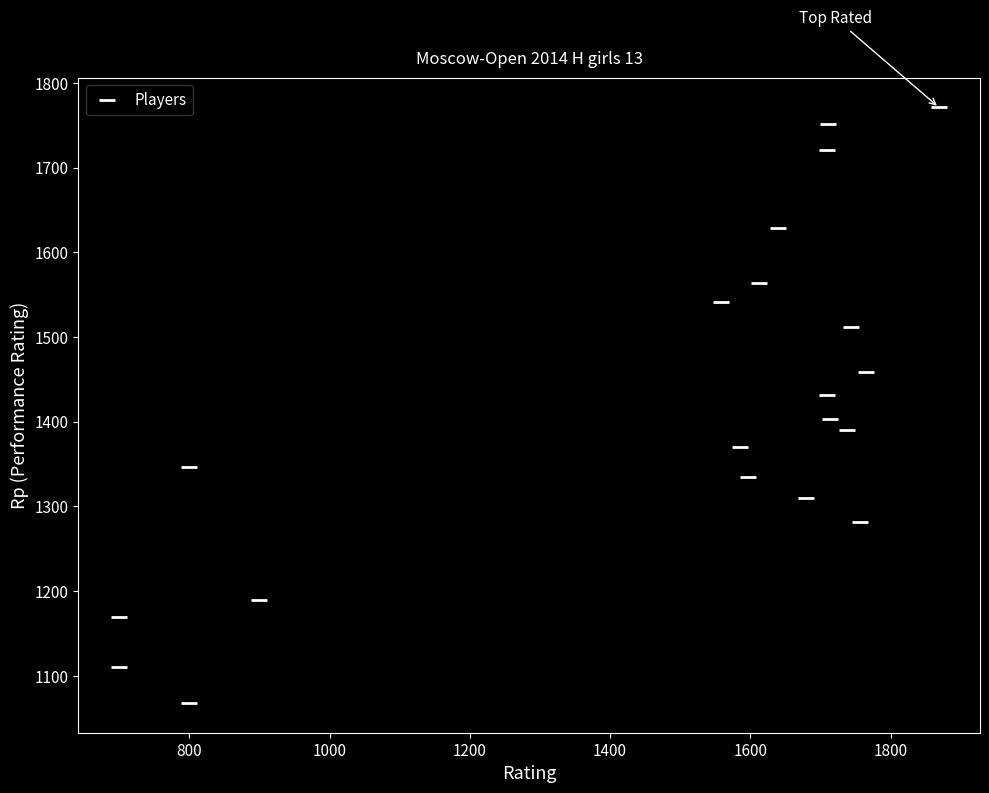

What is the range of X values (max minus min)?

1169